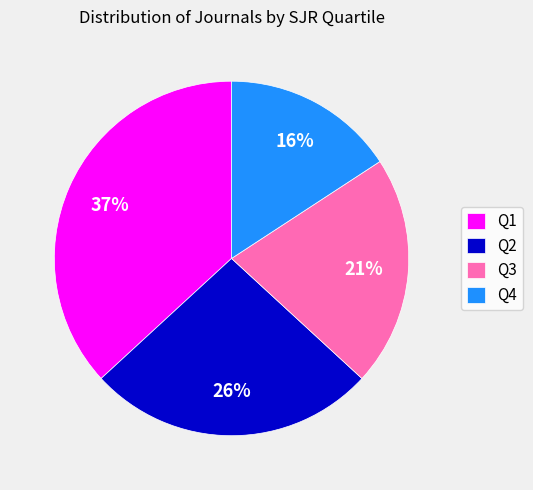

What percentage is the Q3 slice, to the nearest percent?

21%